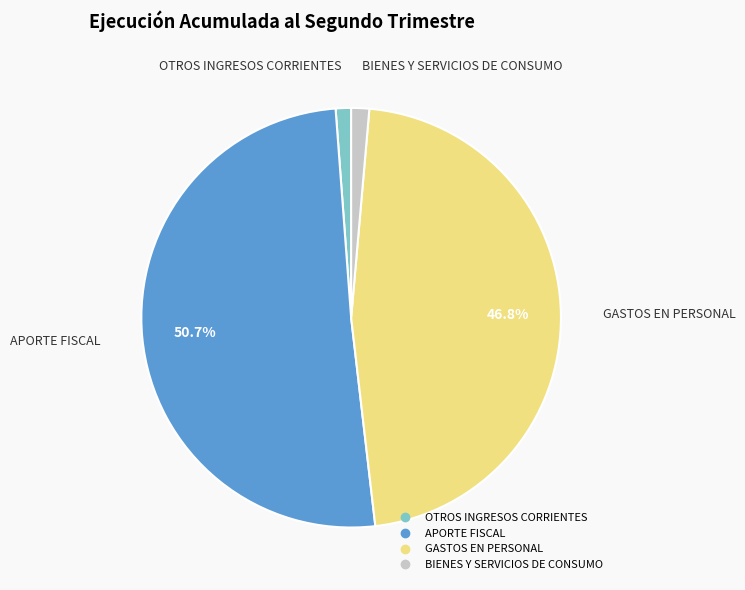

To the nearest percent, what portion does OTROS INGRESOS CORRIENTES represent?

1%